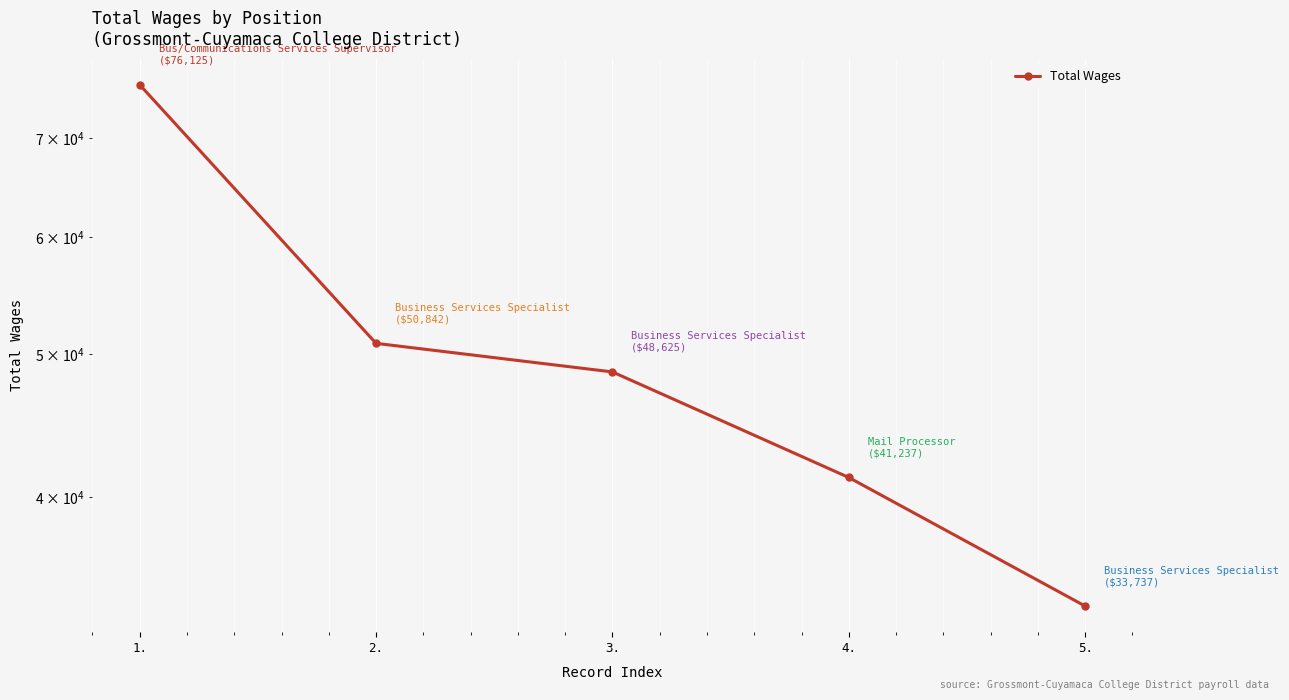

What value does the data have at 1.?

76125